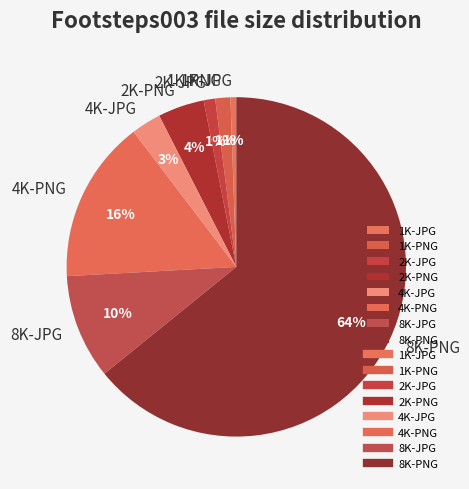

How many slices are in this pie chart?

8